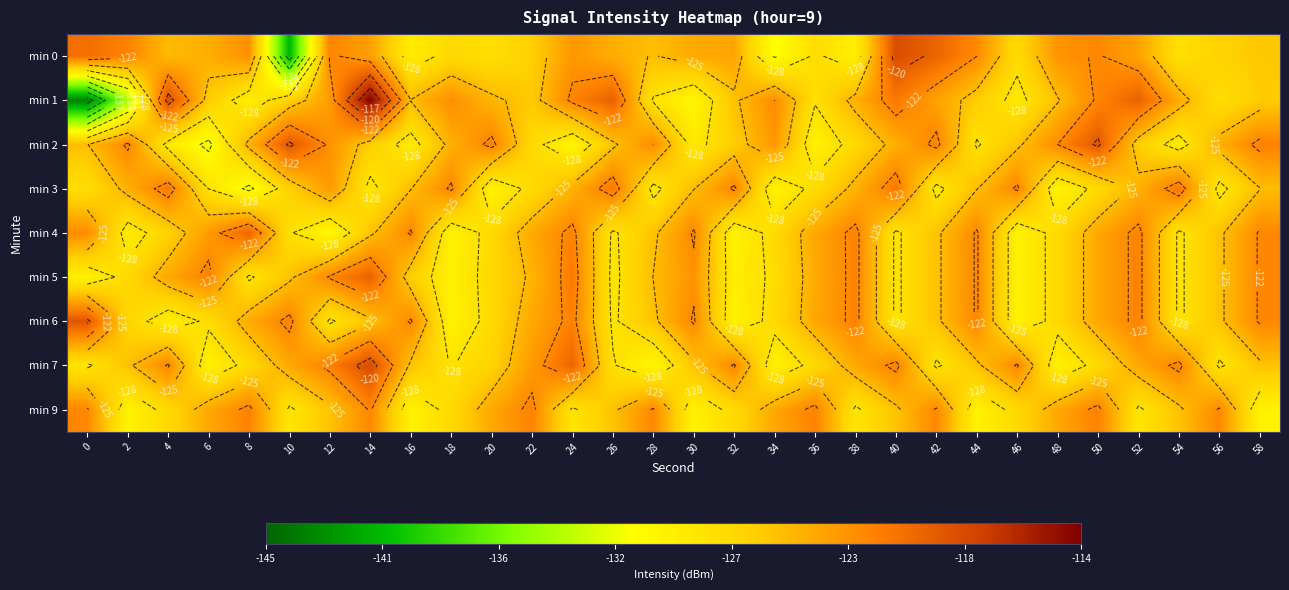

The min 5 series shows -57.2 at 36. True or false?

False